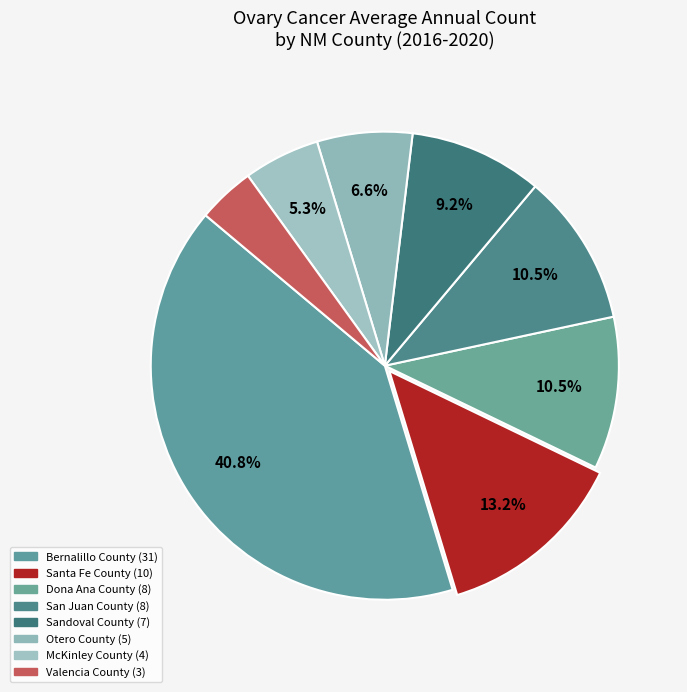

Is there a majority slice in this chart?

No